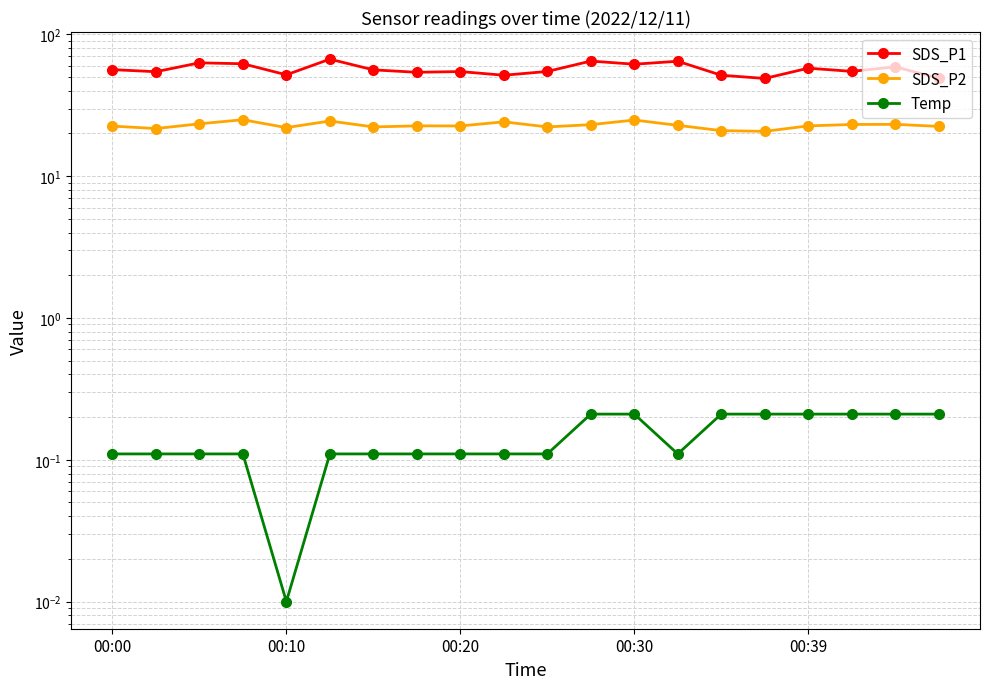

The value of SDS_P2 at 00:10 is 6.0. True or false?

False